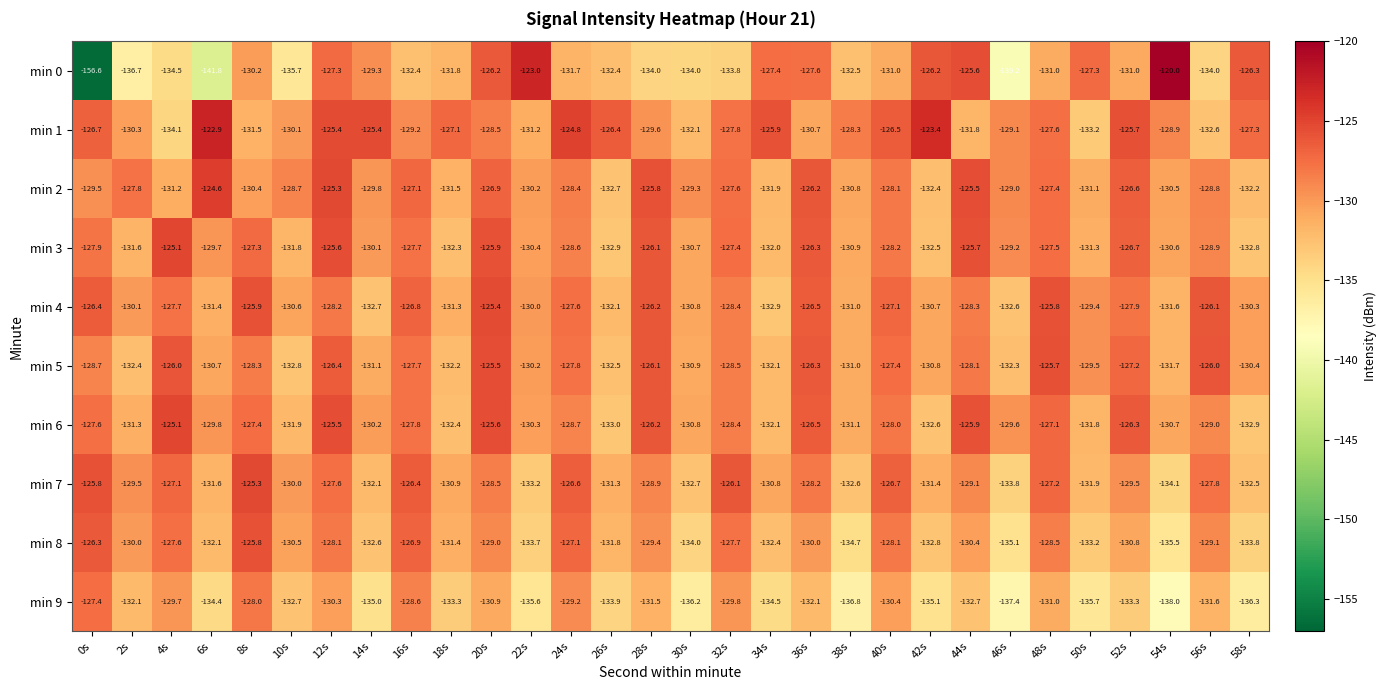

Is the value of min 4 at 14s greater than the value of min 6 at 32s?

No